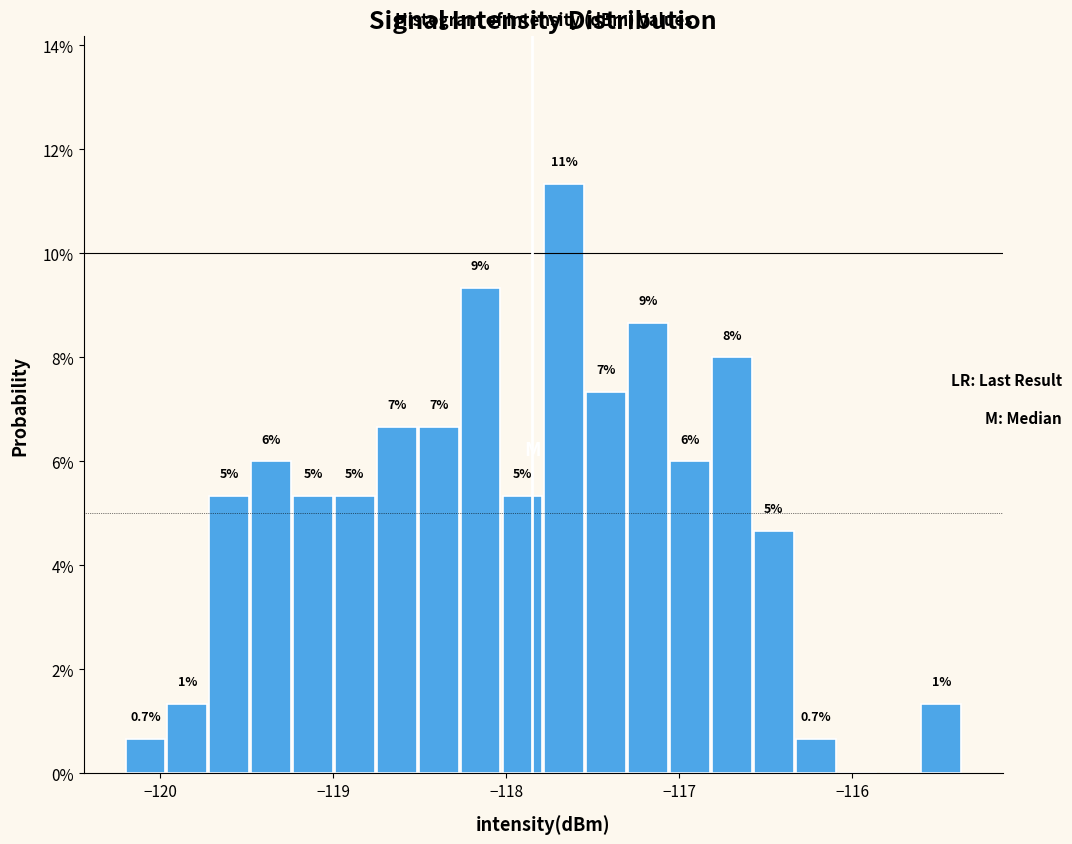

Read against the x-axis, roughly where is the centre of the tallest bar?

-117.7